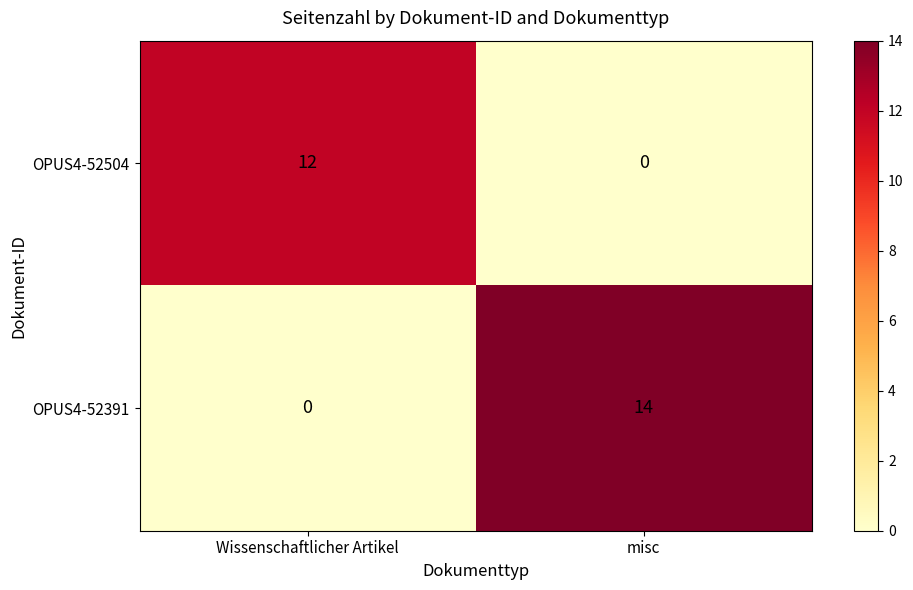

Reading left to right, transcribe all the data shown in this chart.

OPUS4-52504: 12	0
OPUS4-52391: 0	14